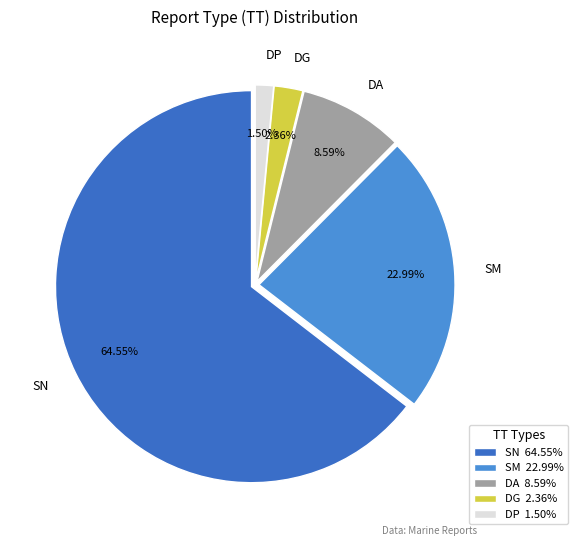

Does SN represent more than half of the total?

Yes